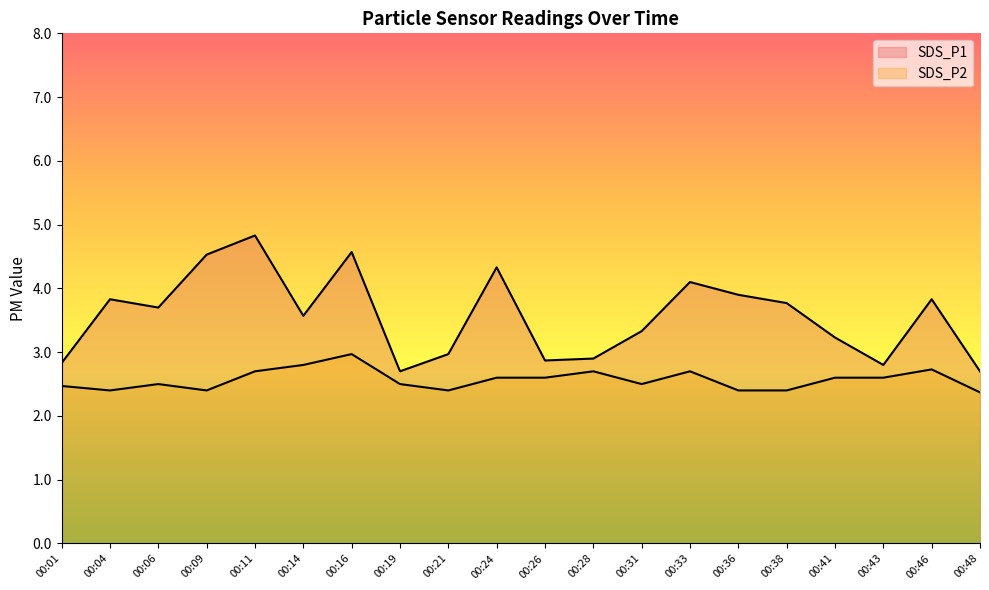

What is the sum of the SDS_P2 values at 00:16 and 00:26?

5.6